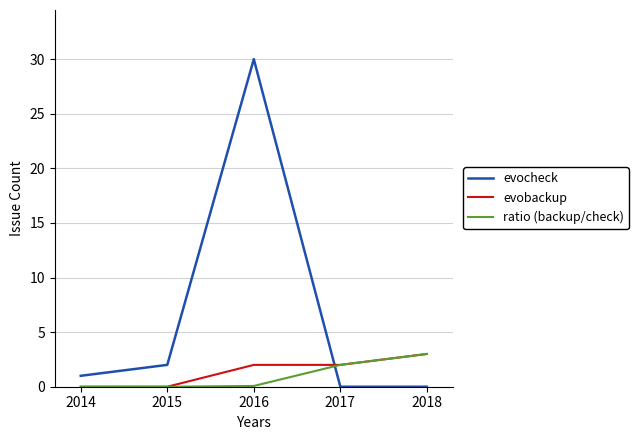

Is it true that evobackup equals 0.0 at 2014?

True